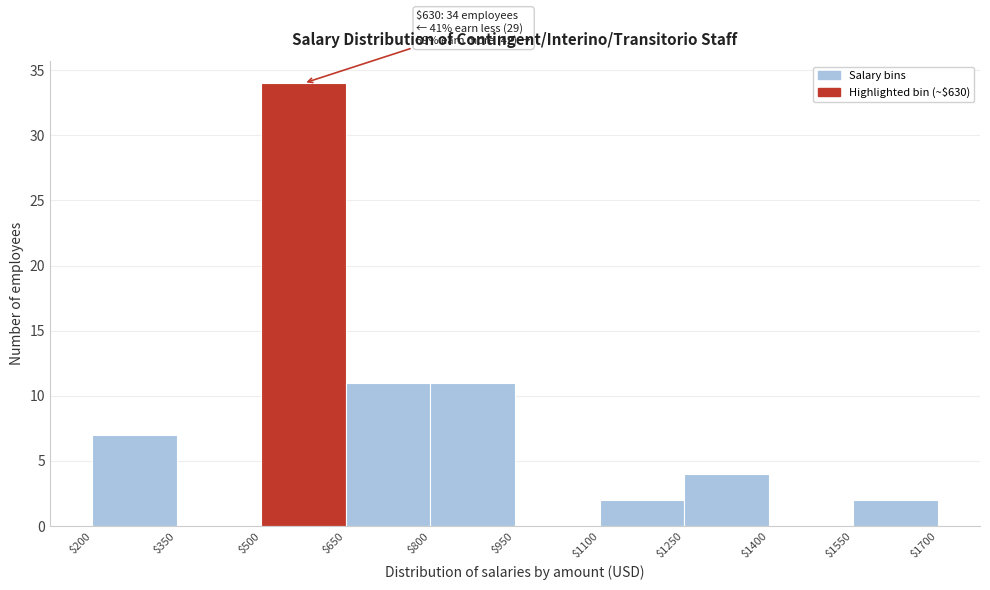

Over which range of the x-axis is the bar tallest?

$500 to $650